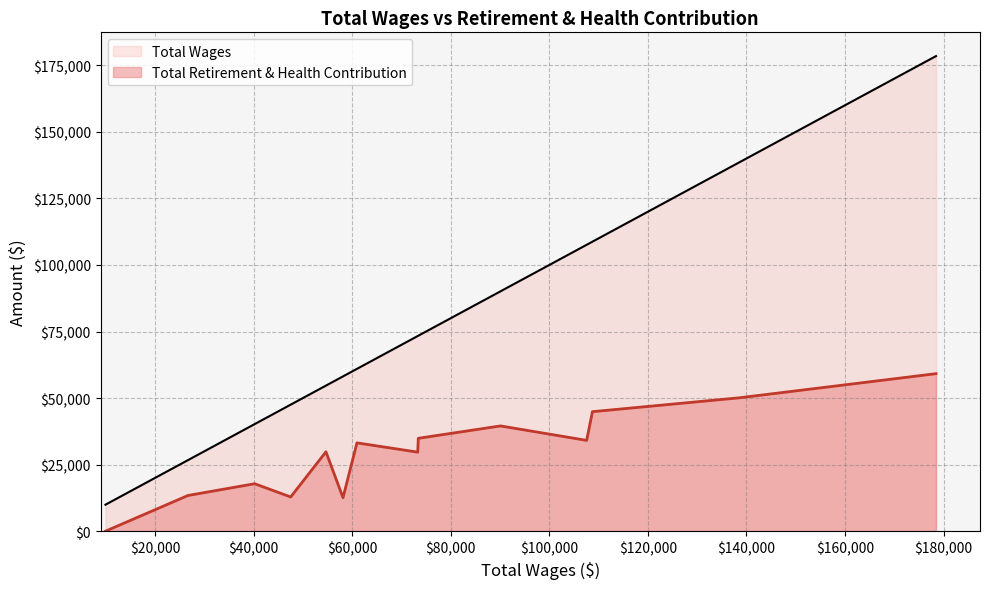

How many lines are shown in the chart?

2